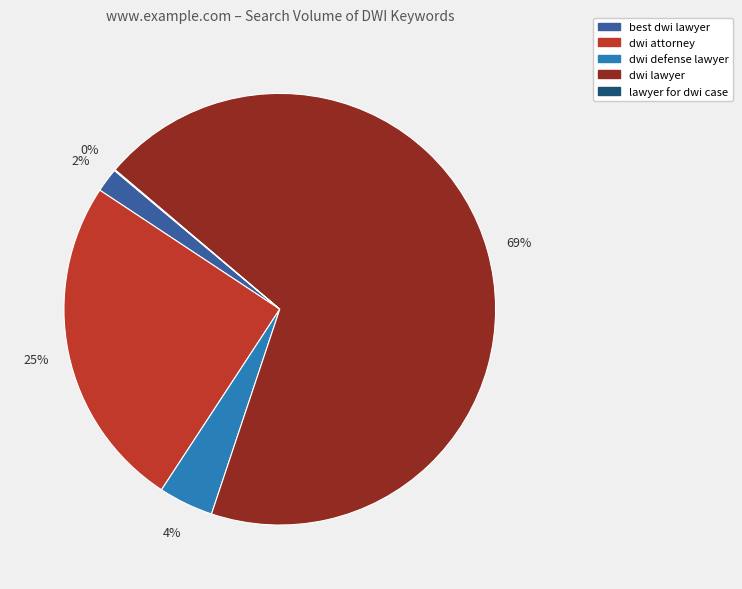

What is the majority slice?

dwi lawyer